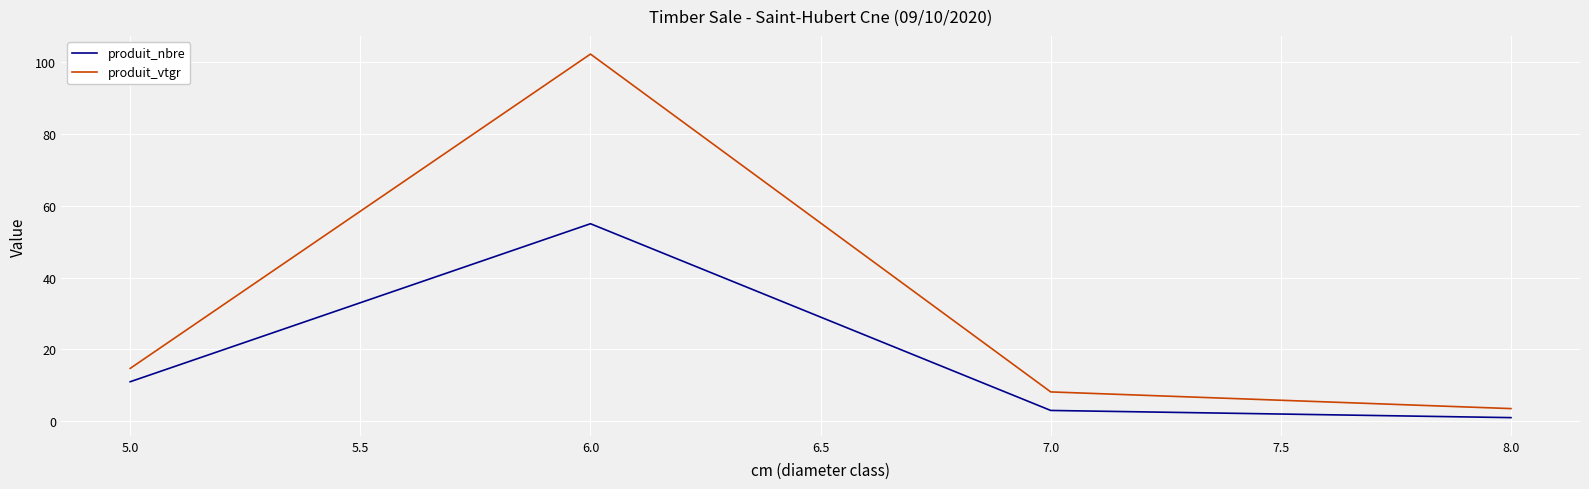

True or false: produit_vtgr and produit_nbre intersect in this chart.

False